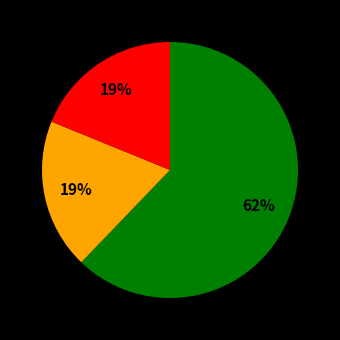

How many segments does this pie chart have?

3